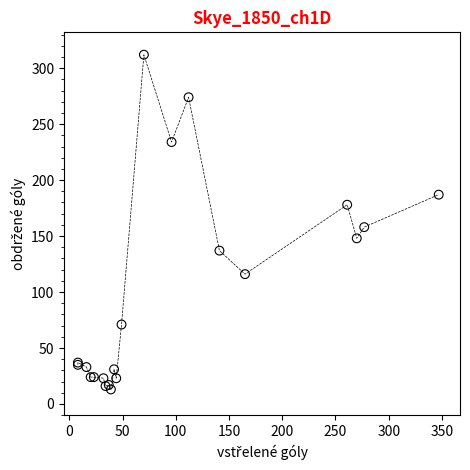

What Y value in the scatter plot is closest to 162?

158